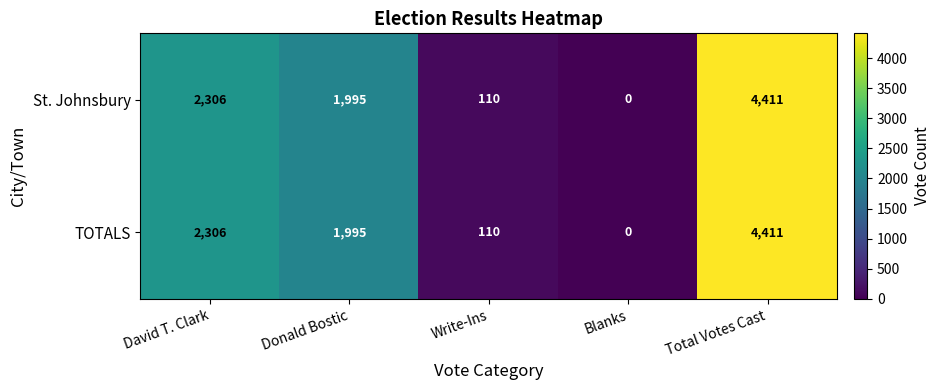

Reading left to right, what are all the values shown in this chart?

St. Johnsbury: David T. Clark=2306	Donald Bostic=1995	Write-Ins=110	Blanks=0	Total Votes Cast=4411
TOTALS: David T. Clark=2306	Donald Bostic=1995	Write-Ins=110	Blanks=0	Total Votes Cast=4411